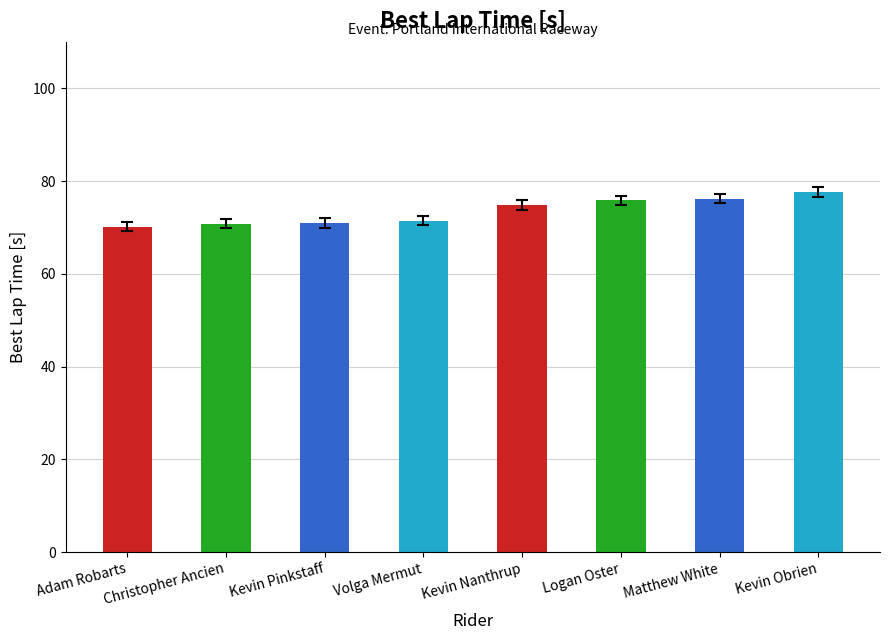

What is the difference between the maximum and minimum values?

7.5